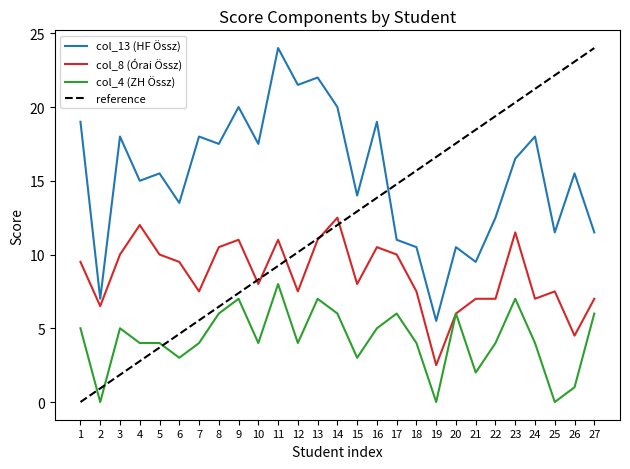

Which category has the highest value across all series?

11